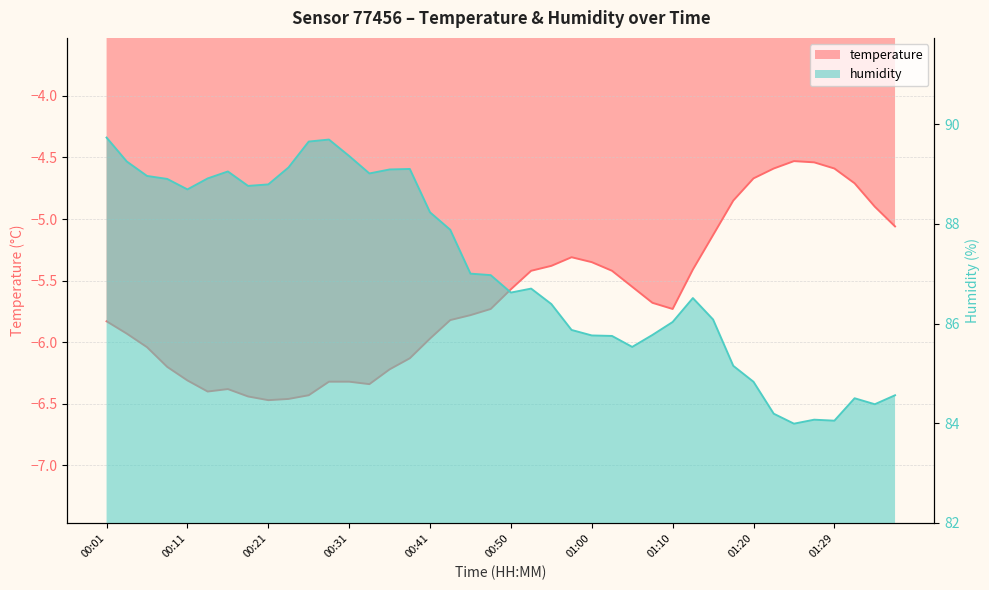

Which series has the largest range (max minus min)?

humidity